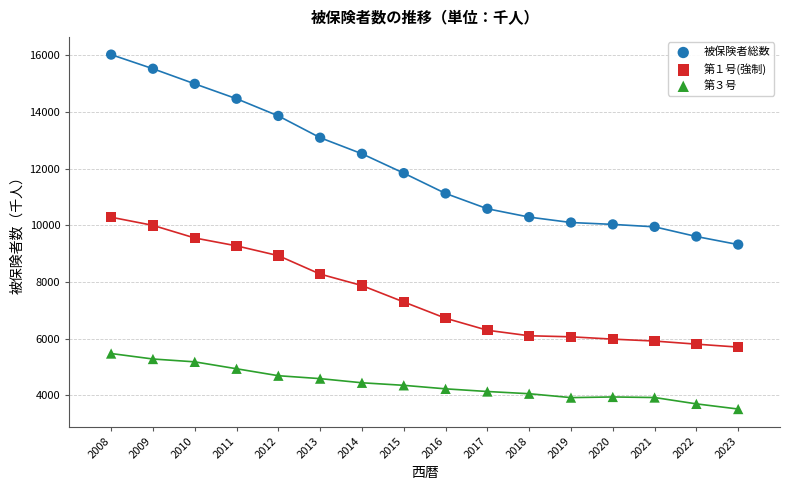

Which series has the largest Y range (max minus min)?

被保険者総数